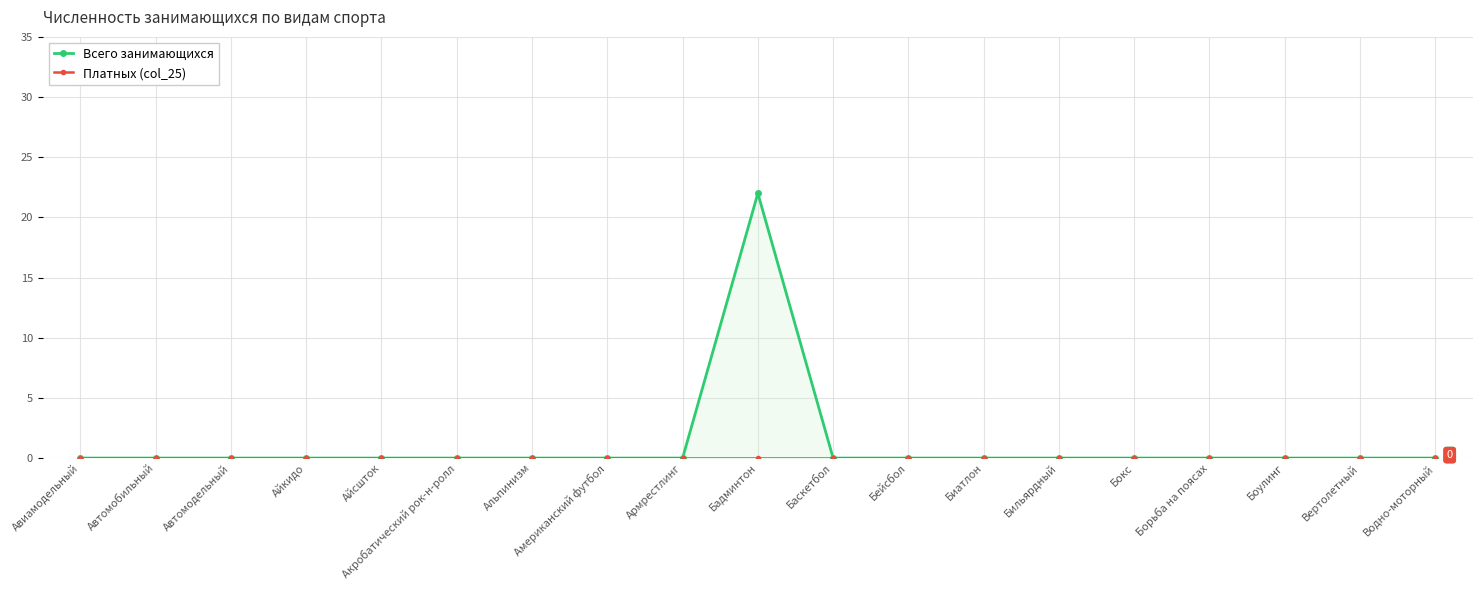

True or false: Платных (col_25) and Всего занимающихся cross at least once.

False